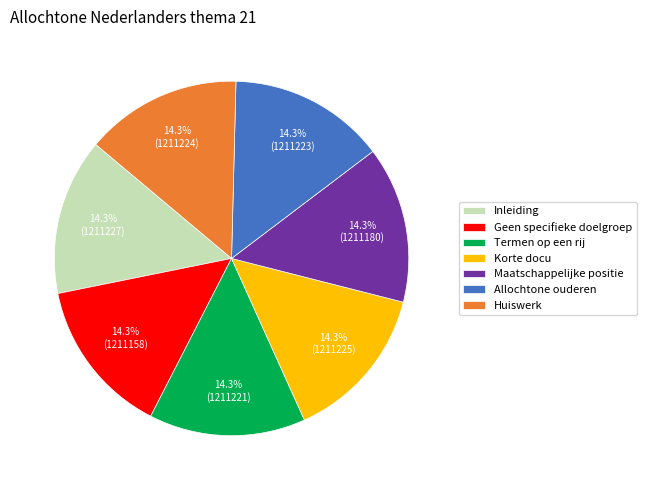

How many slices are in this pie chart?

7